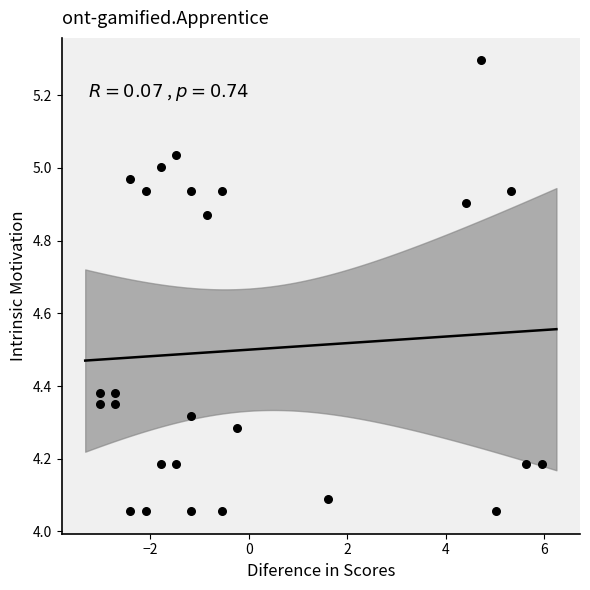

What is the range of X values (max minus min)?

9.0